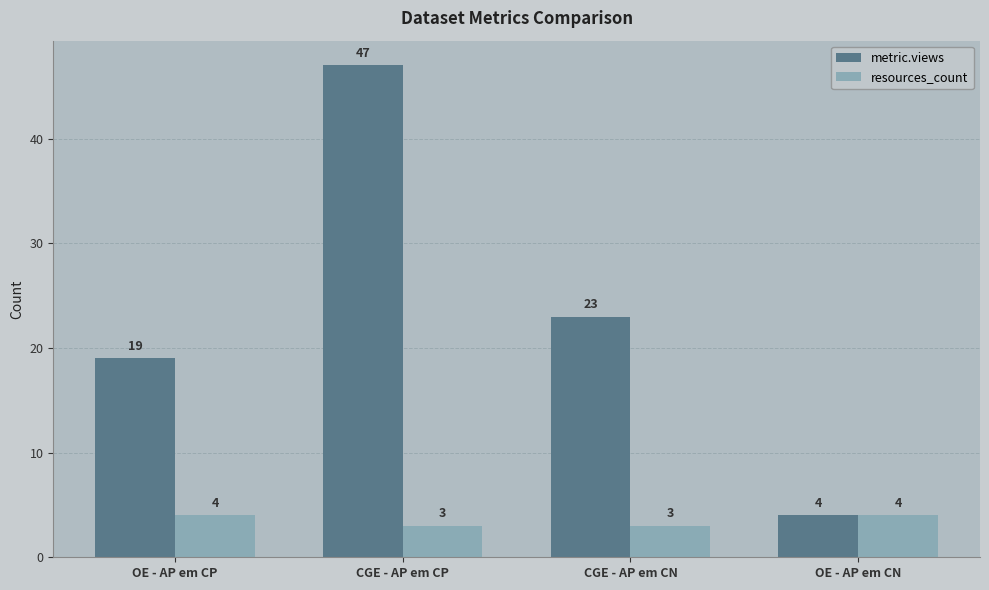

At CGE - AP em CN, list the series in order from smallest to largest.

resources_count, metric.views